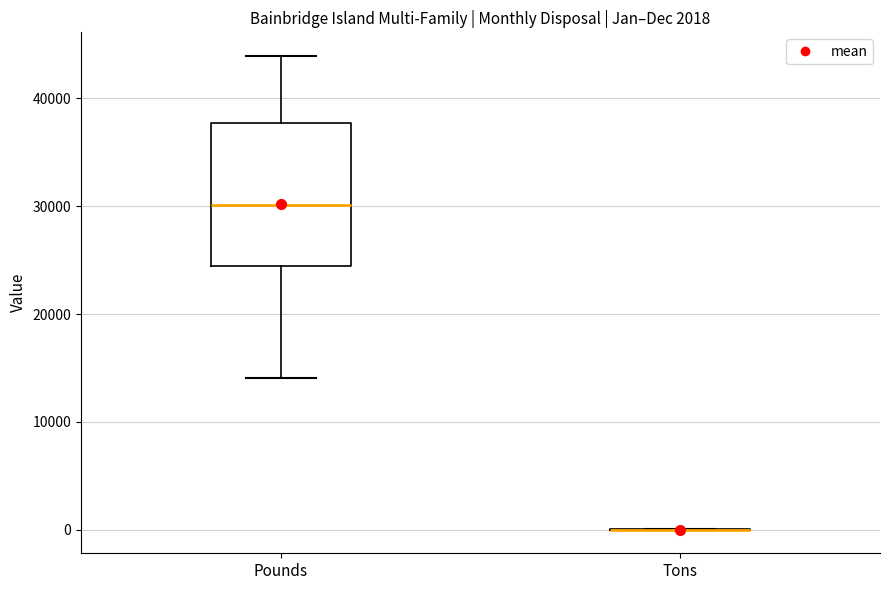

Comparing the boxes themselves (not the whiskers), which one is the tallest?

Pounds